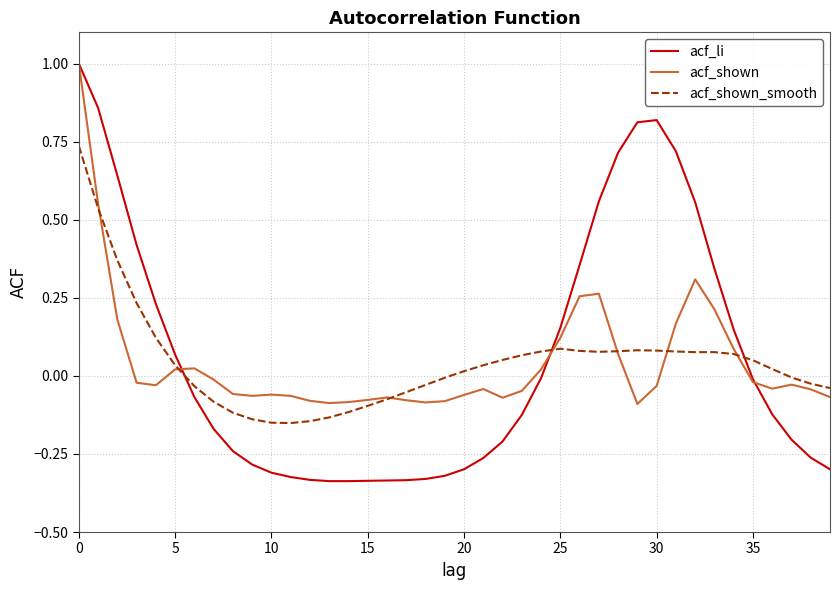

What is the difference between the maximum and minimum values in the acf_shown series?

1.1